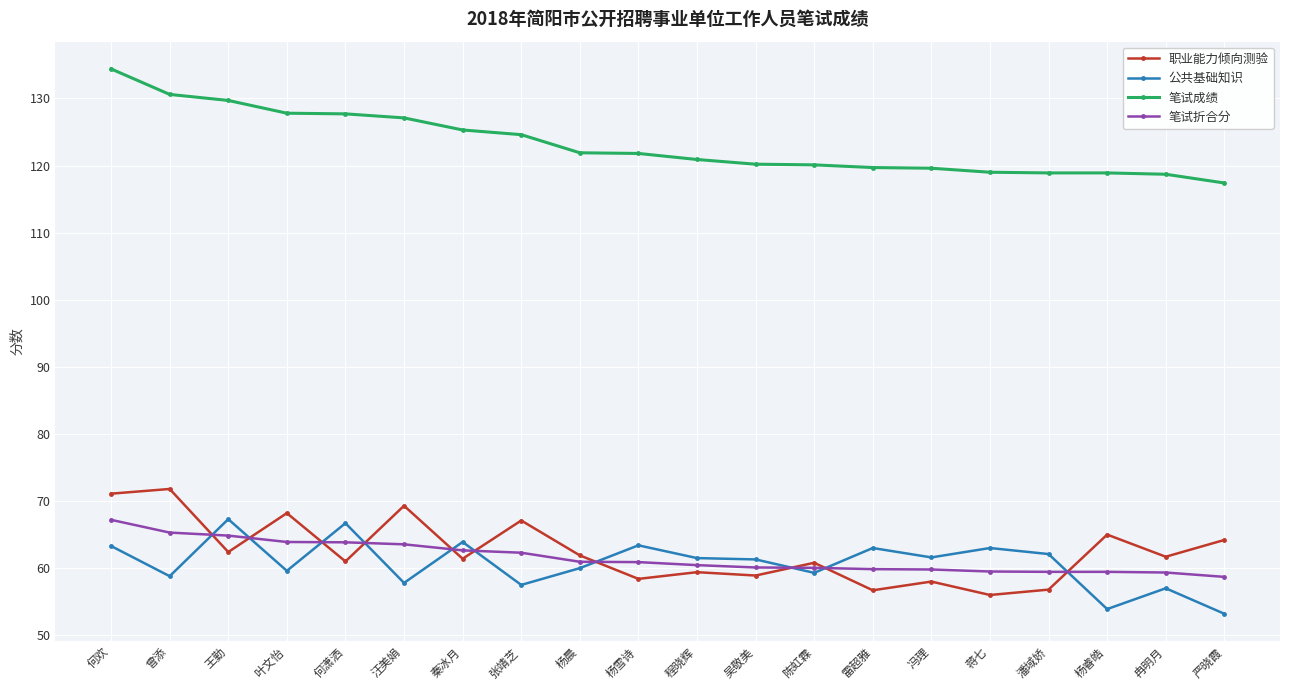

True or false: 公共基础知识 has more than 2 interior local peaks.

True